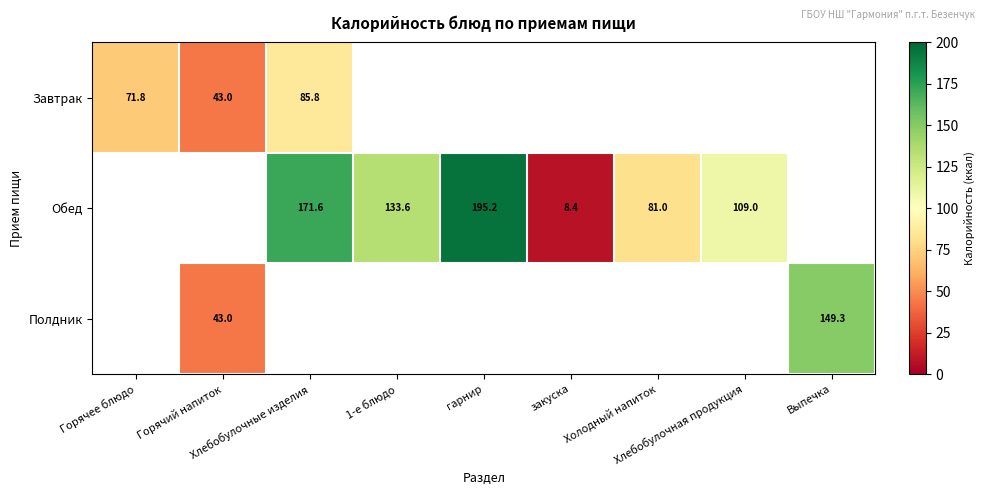

Count the number of categories in the chart.

9